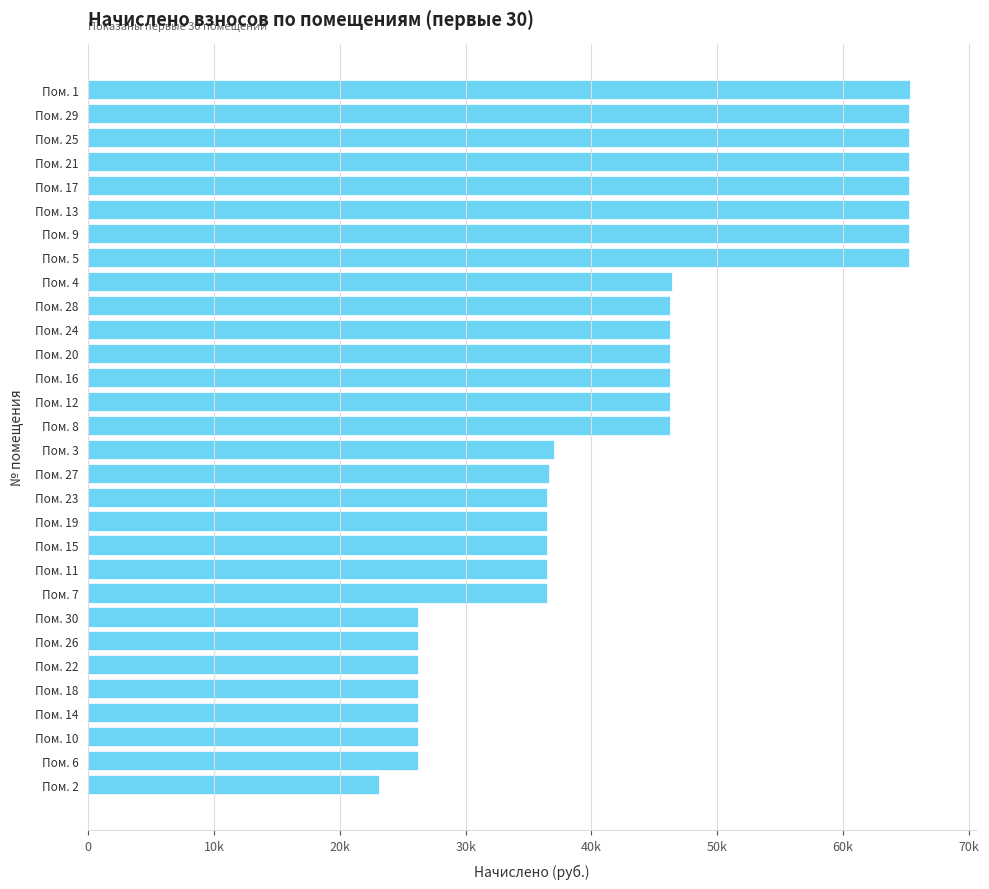

Does the chart contain stacked bars?

No